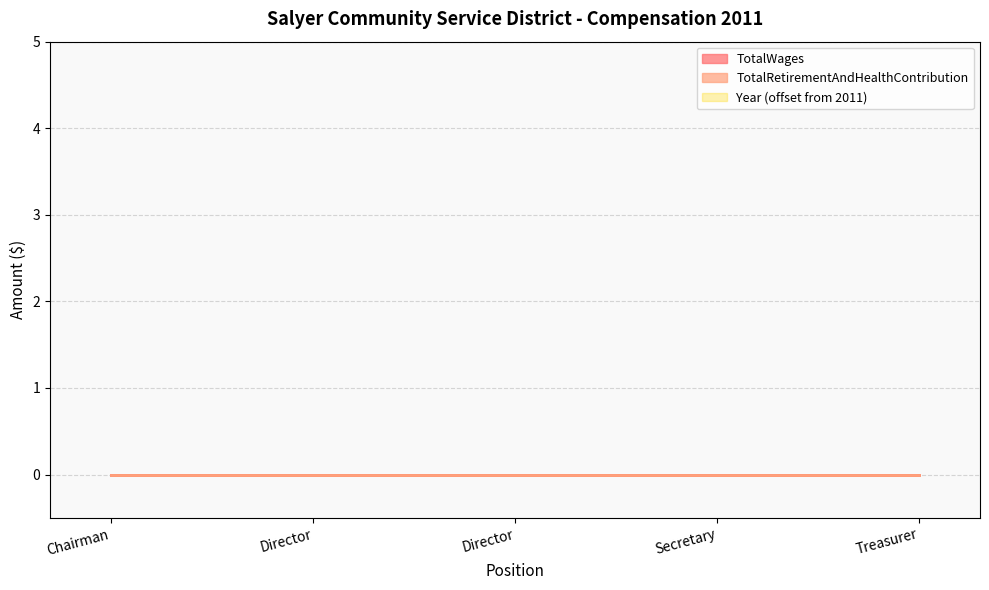

What is the label of the 4th point from the left?

Secretary